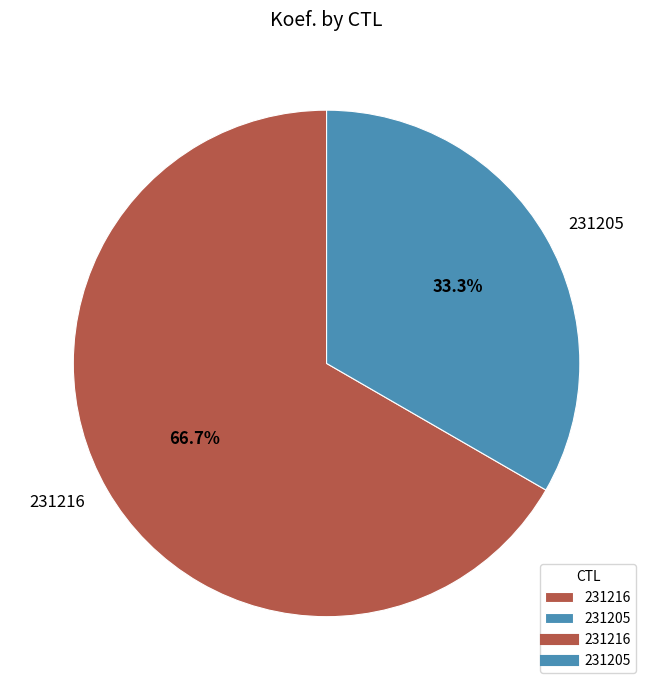

Rank the categories by value from highest to lowest.

231216, 231205